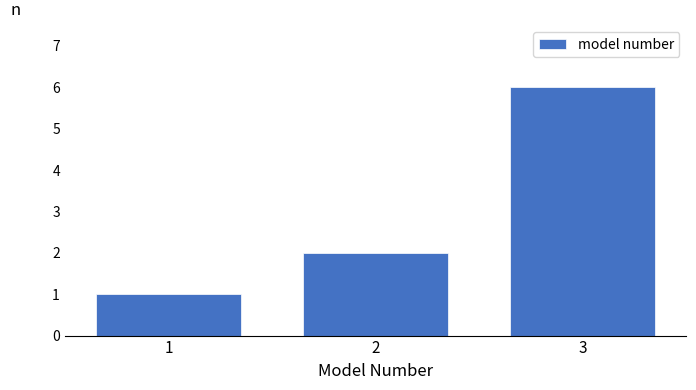

Reading right to left, list all the values displayed in this chart.

3=6	2=2	1=1